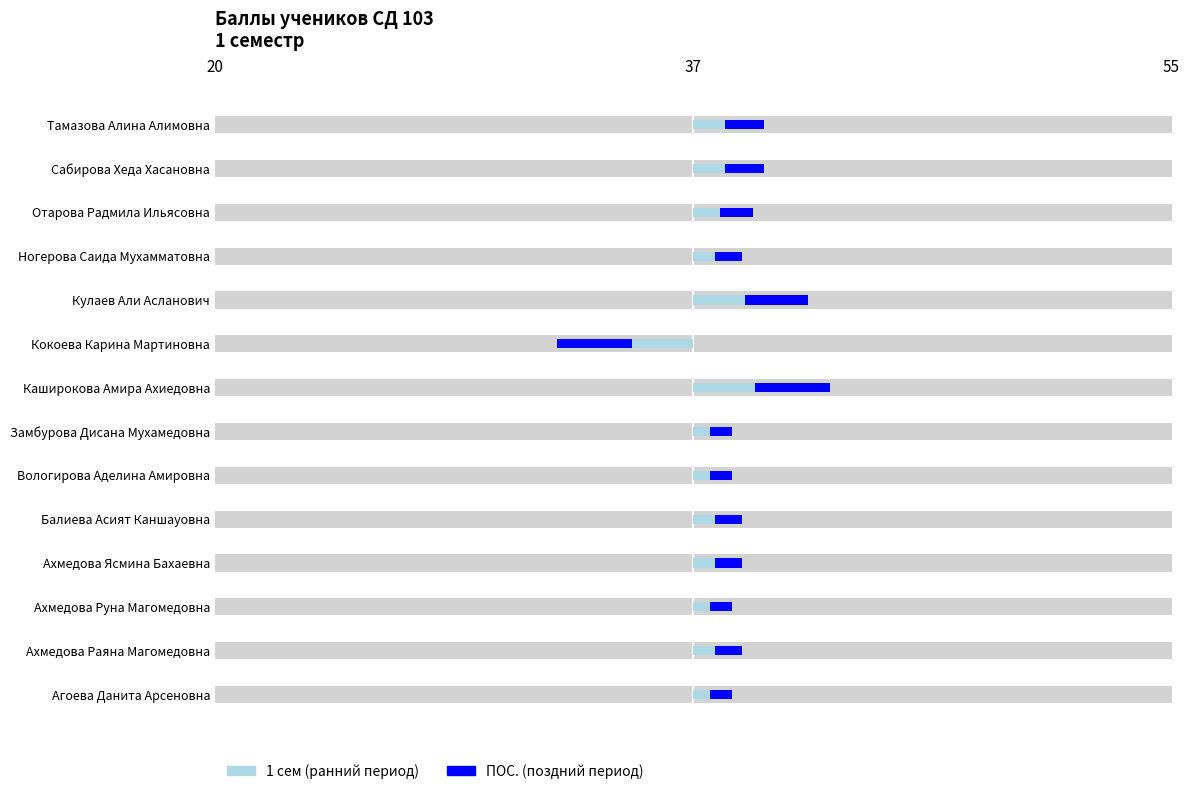

How many groups of bars are there?

14